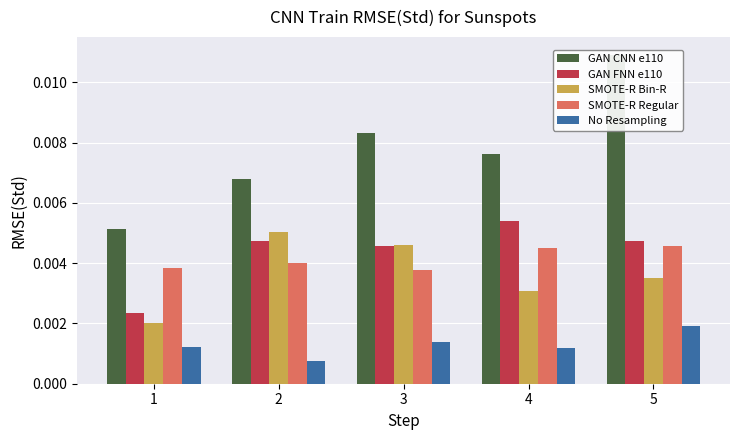

Count the number of categories in the chart.

5